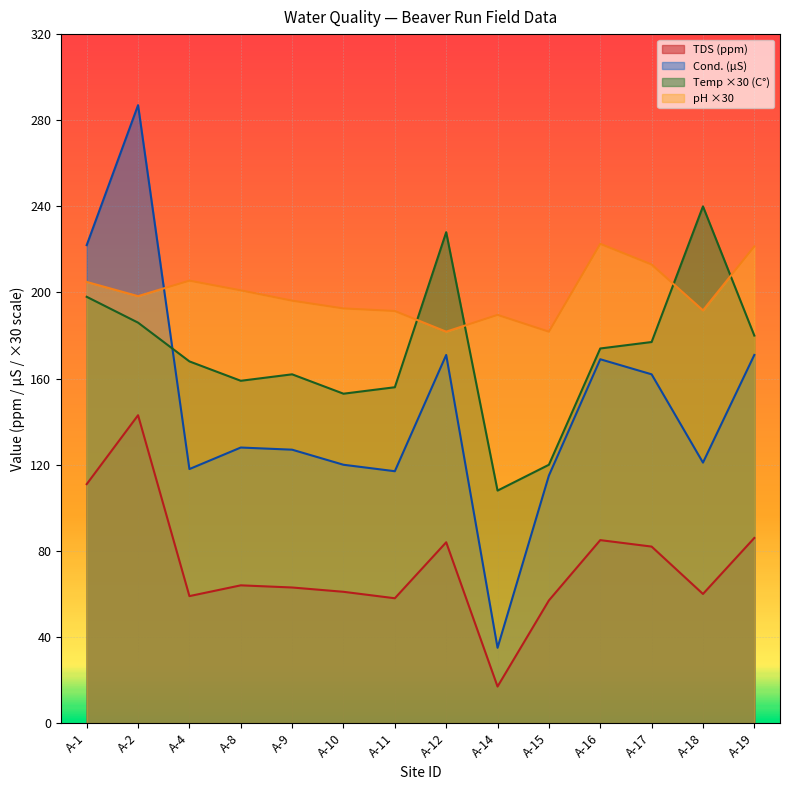

Which series ends up on top after the final intersection of Temp. (C) and Cond. (uS)?

Temp. (C)